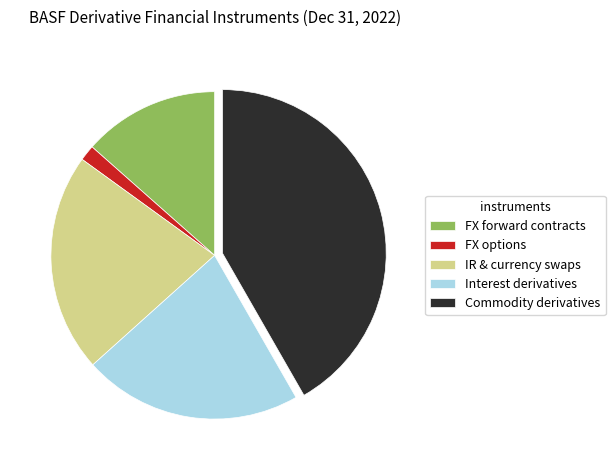

Do Interest derivatives and Commodity derivatives together represent more than half of the pie?

Yes